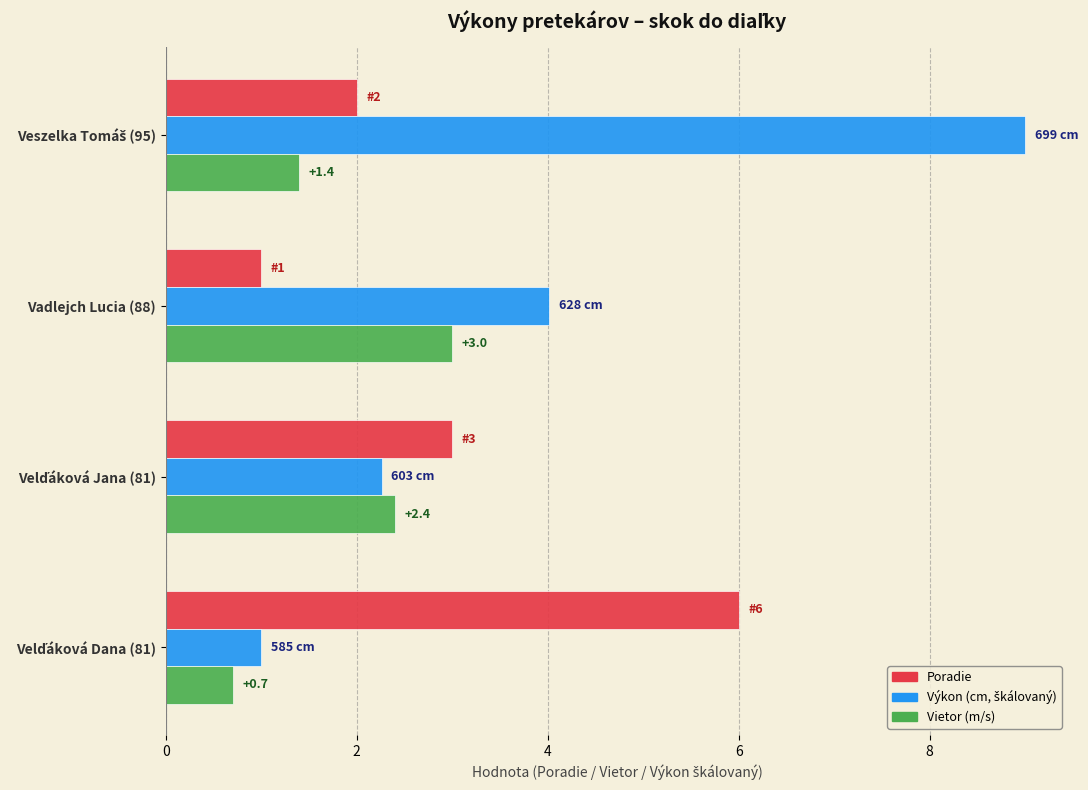

What is the total value across all series at Vadlejch Lucia (88)?

8.0